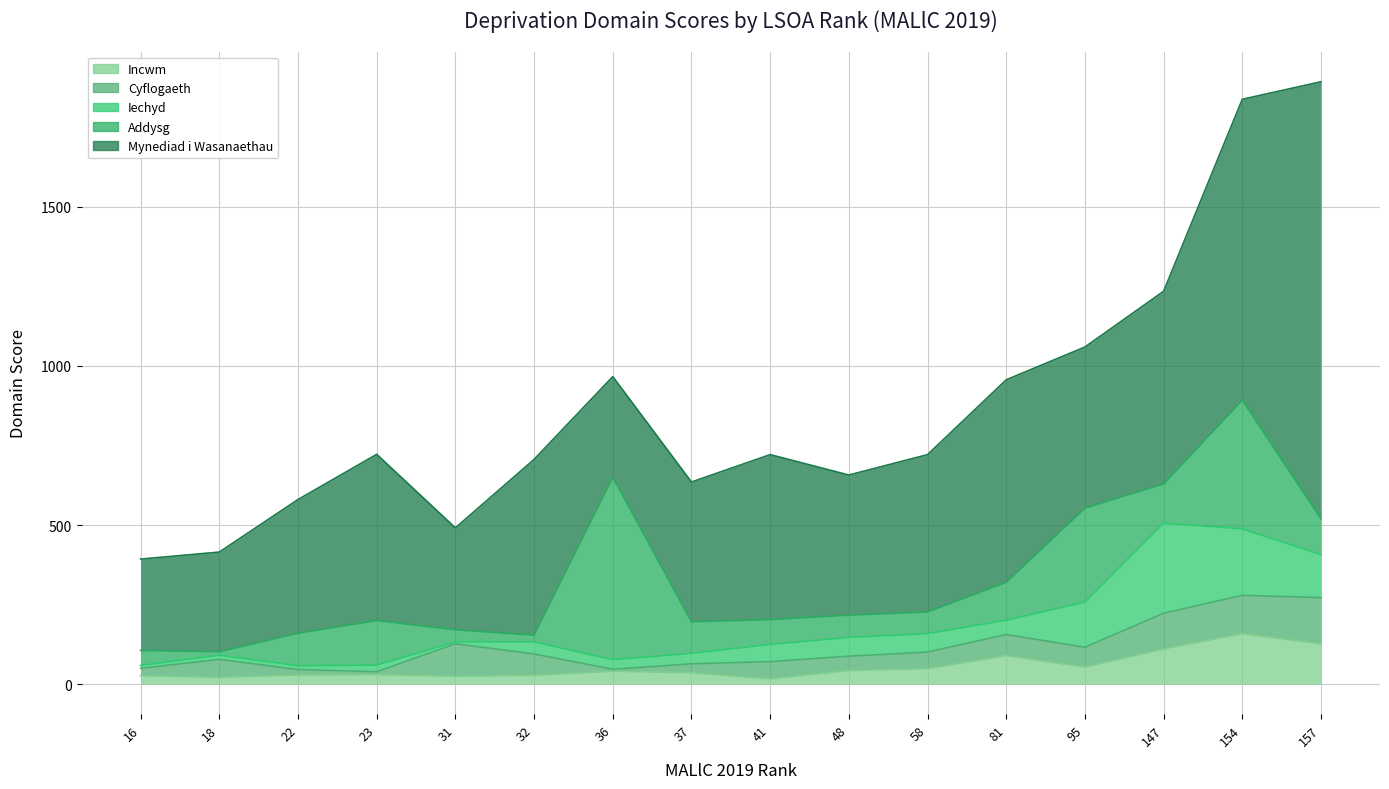

At which category is the sum across all series the highest?

157